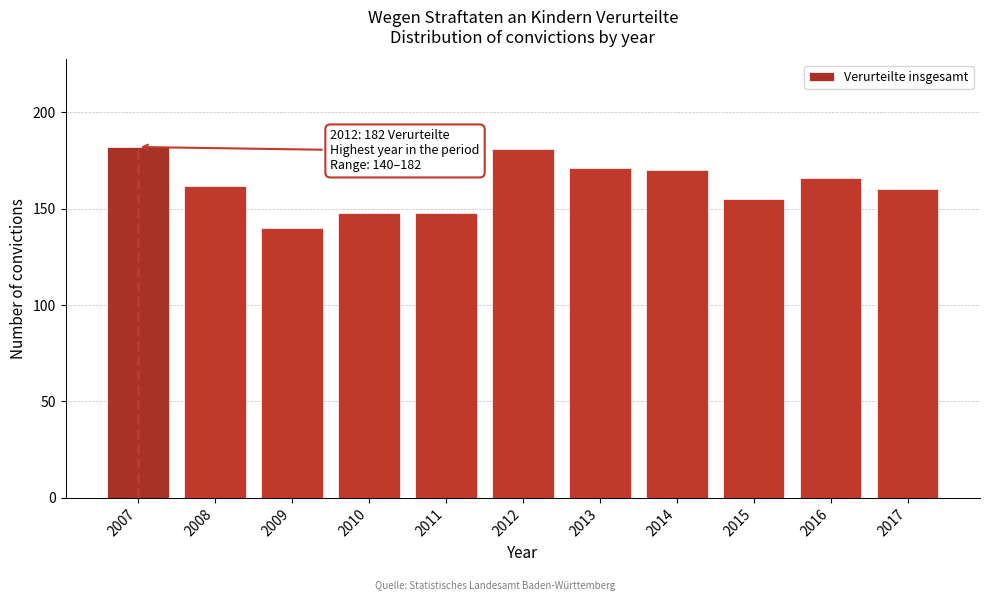

Reading right to left, extract all data points from this chart.

2017=160	2016=166	2015=155	2014=170	2013=171	2012=181	2011=148	2010=148	2009=140	2008=162	2007=182